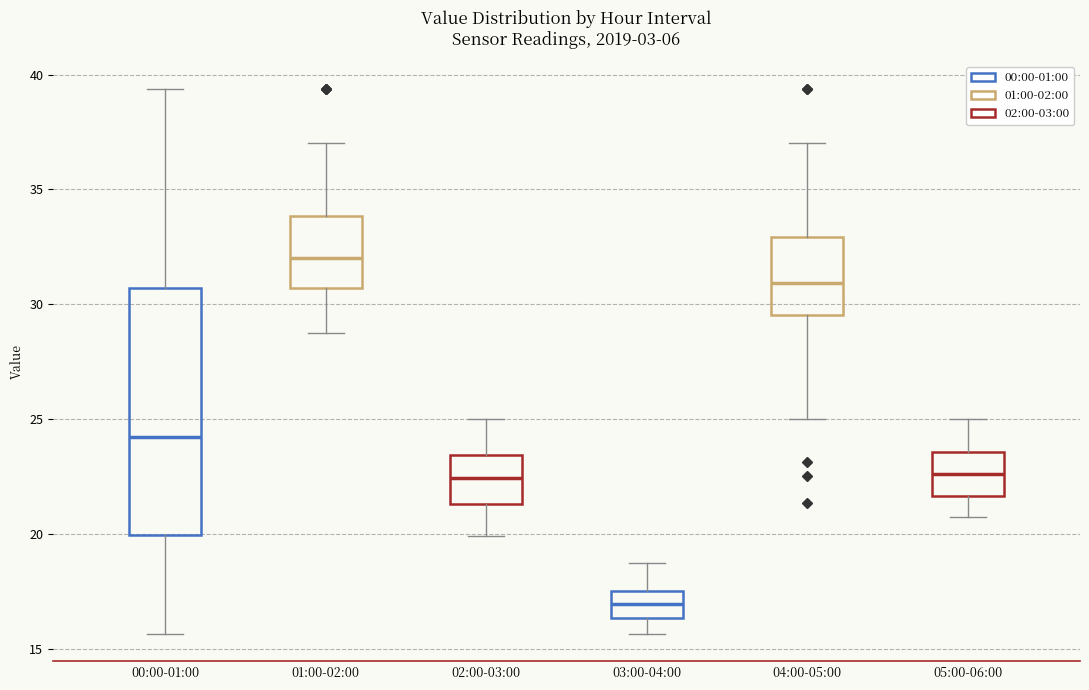

Which box's median line is the lowest?

03:00-04:00